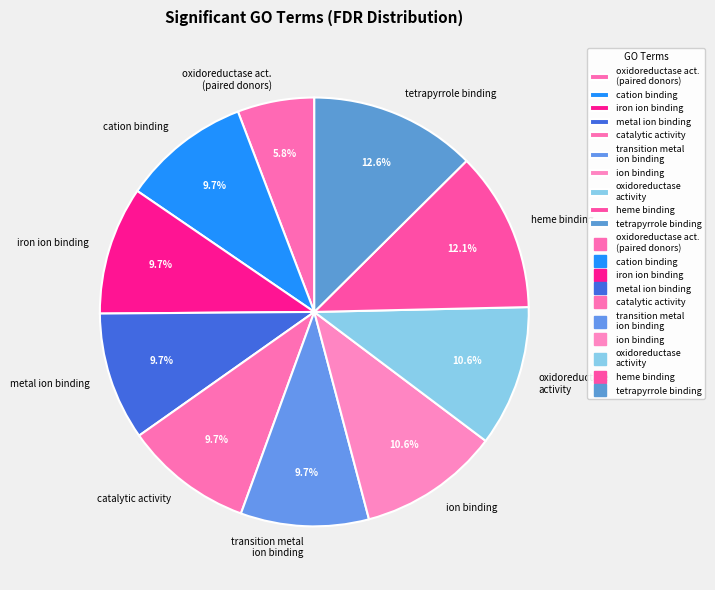

Count the number of slices in the pie.

10